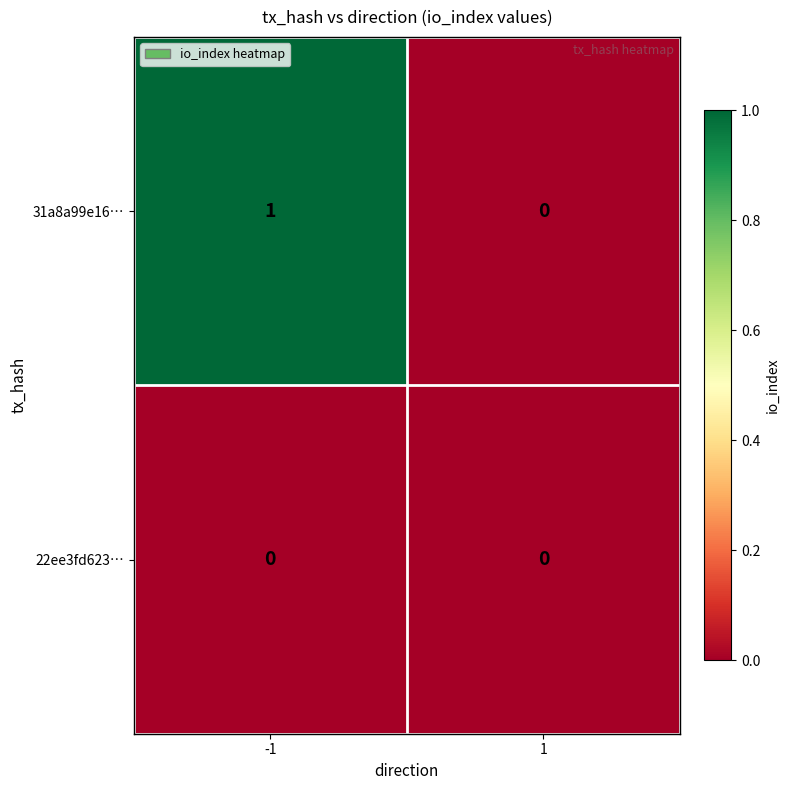

Reading right to left, extract all data points from this chart.

31a8a99e16…: 1=0	-1=1
22ee3fd623…: 1=0	-1=0